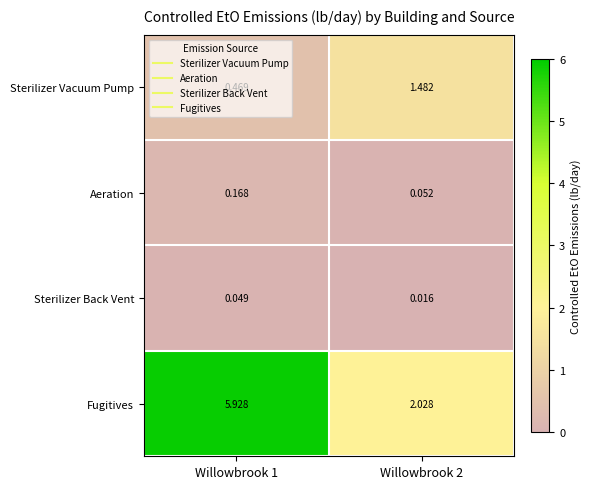

Which series has the largest total across all categories?

Fugitives